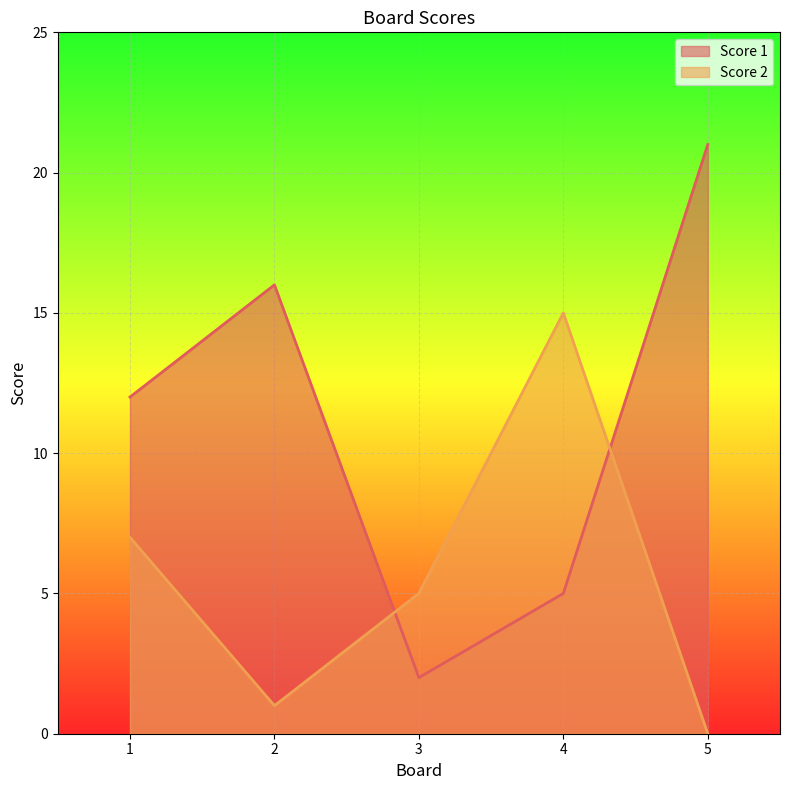

Which has a higher value, 2 or 1?

2